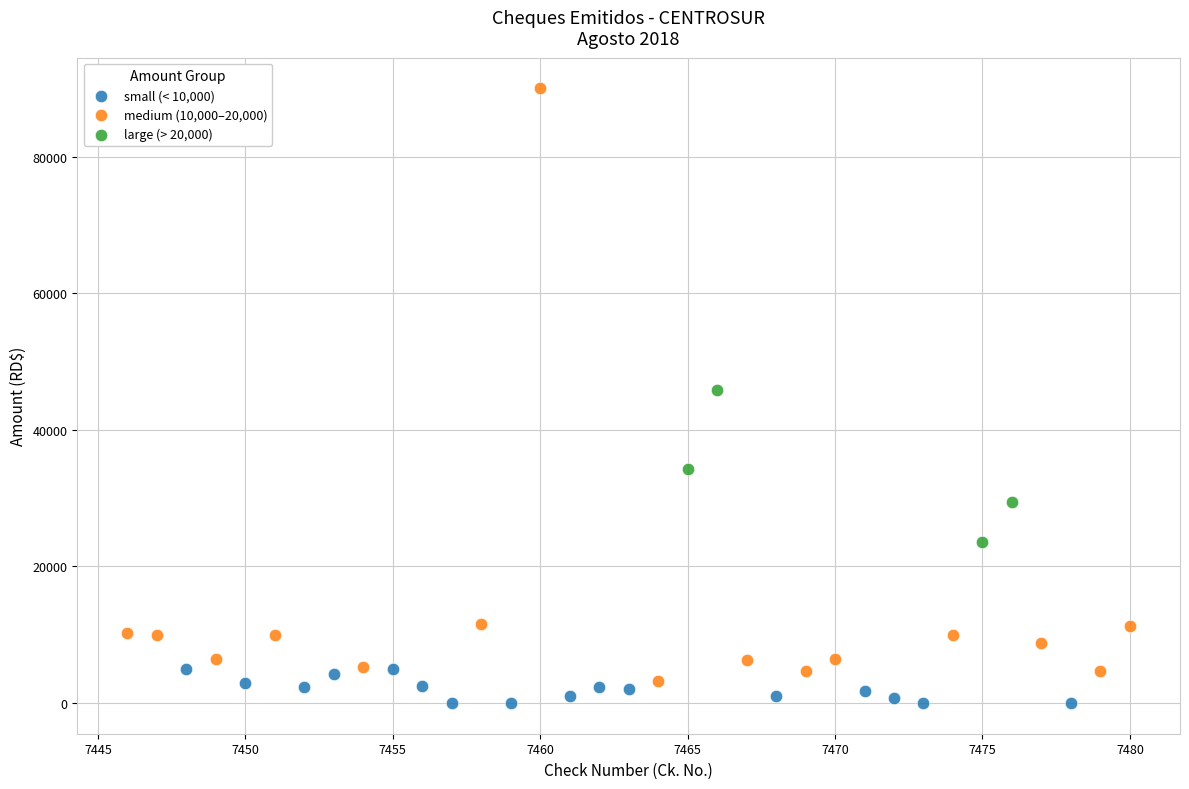

Which series contains the highest Y value?

medium (10,000–20,000)